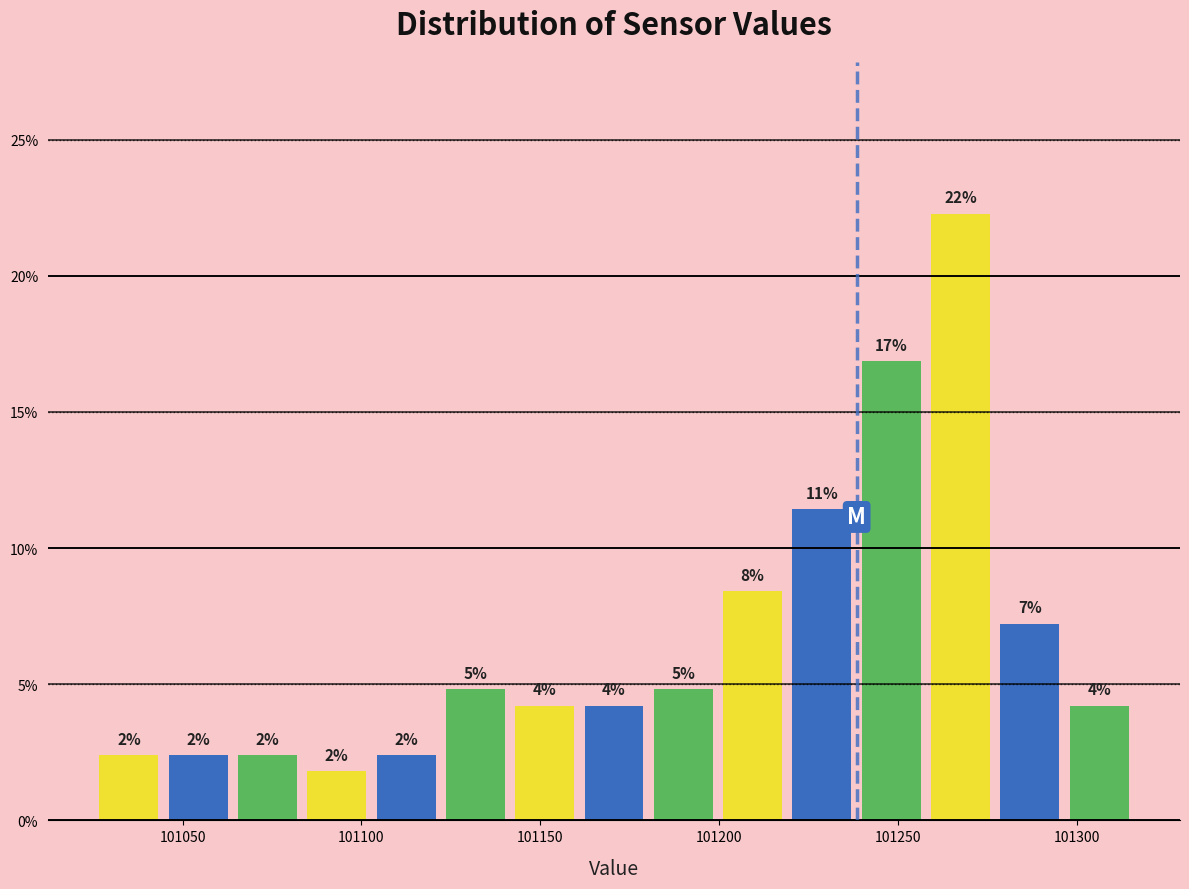

Read against the x-axis, roughly where is the centre of the tallest bar?

101270